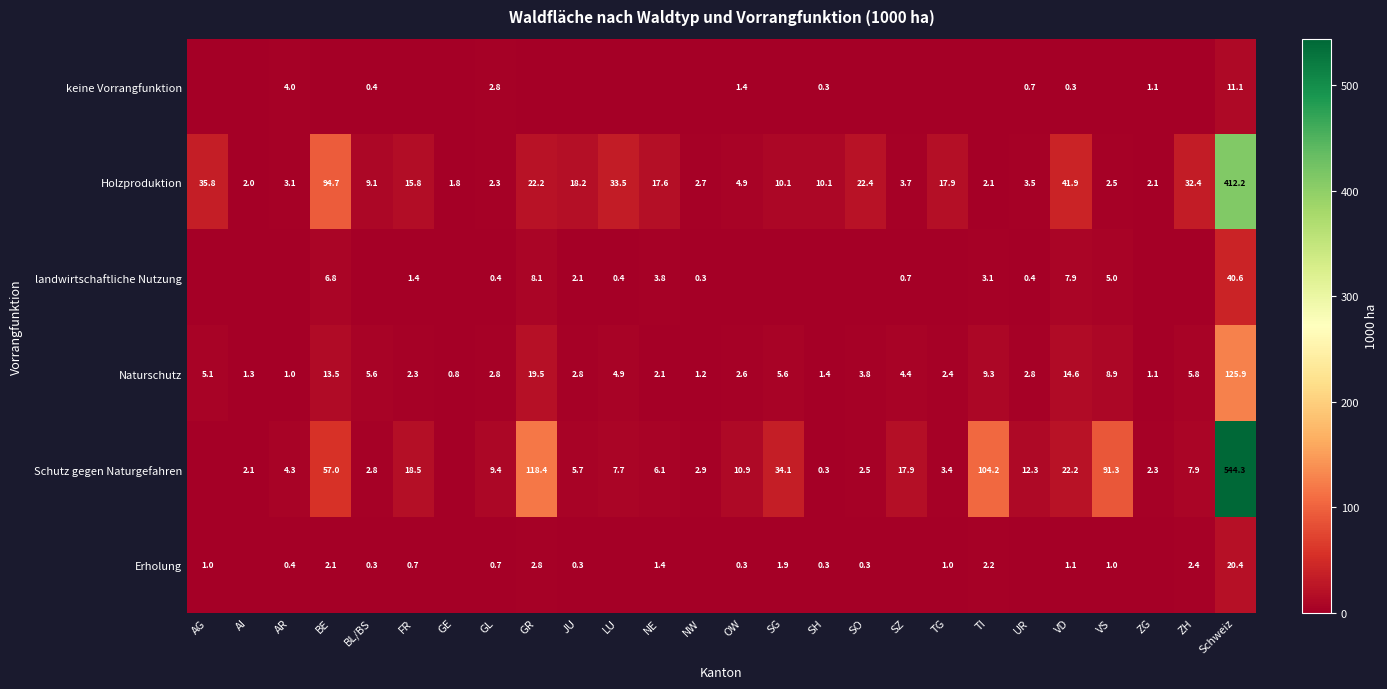

True or false: Holzproduktion has a value of 10.2 at GR.

False